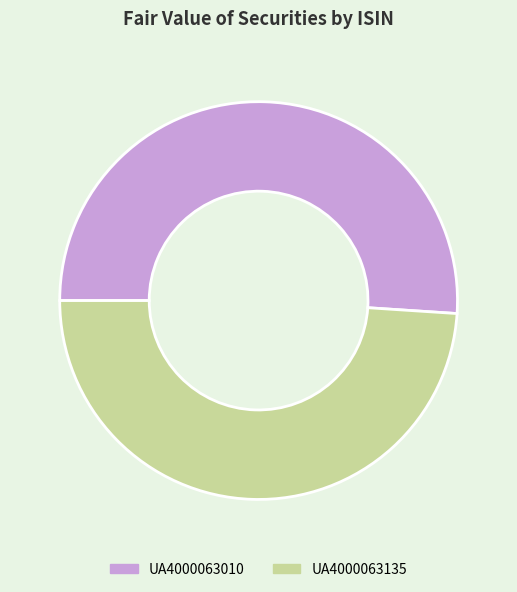

Which category has the smallest portion of the pie?

UA4000063135